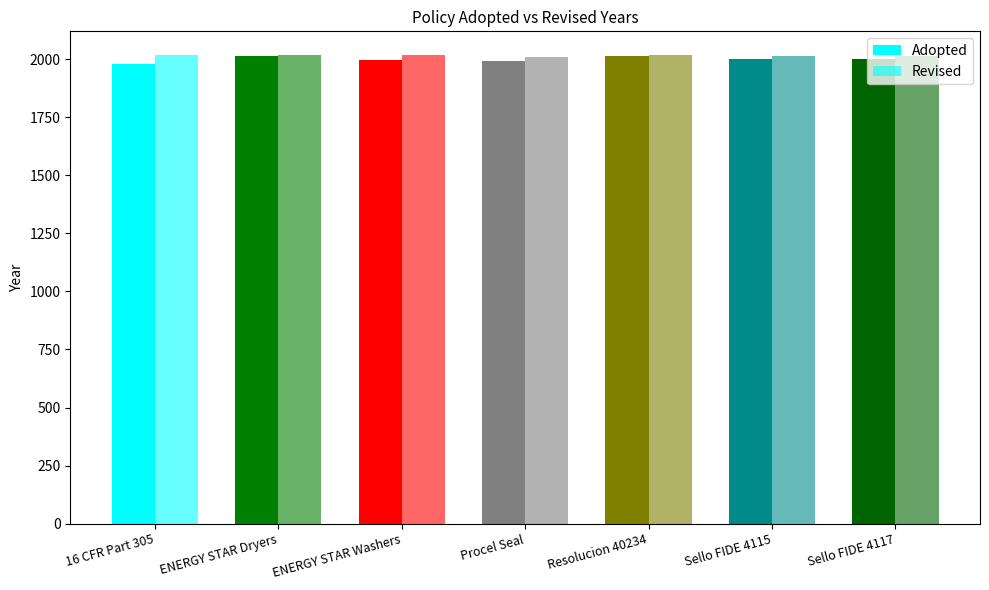

Is it true that Adopted equals 680 at Sello FIDE 4115?

False